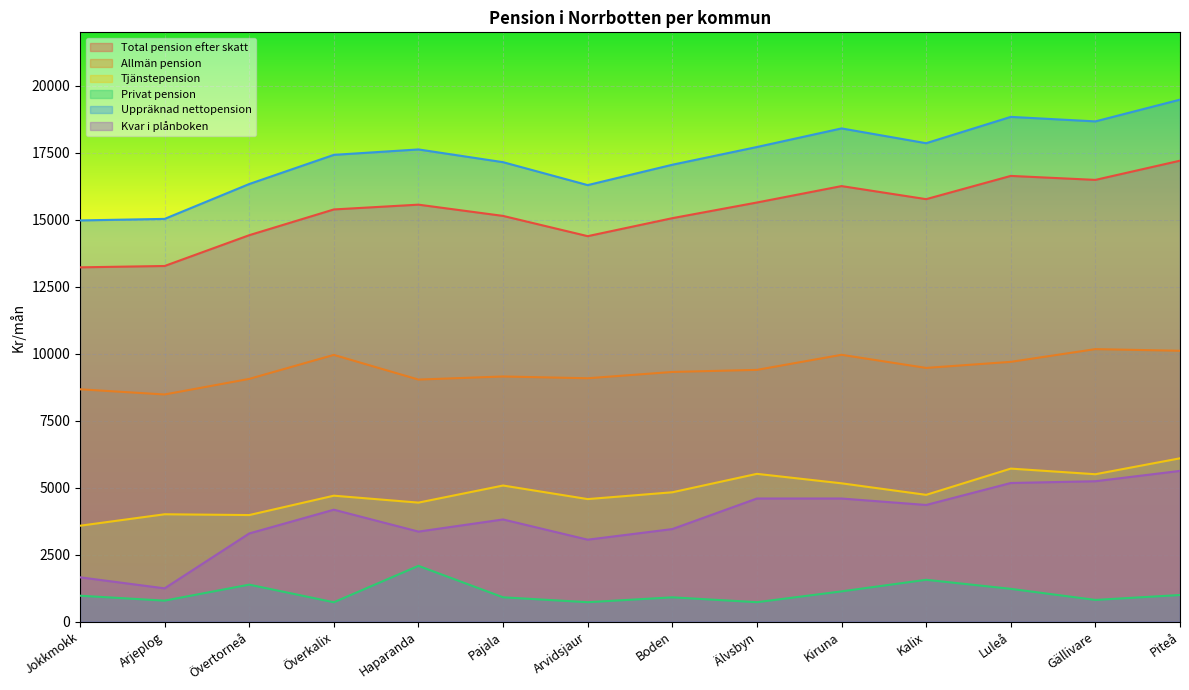

Where does the Kvar i plånboken series first go above 4181?

Överkalix